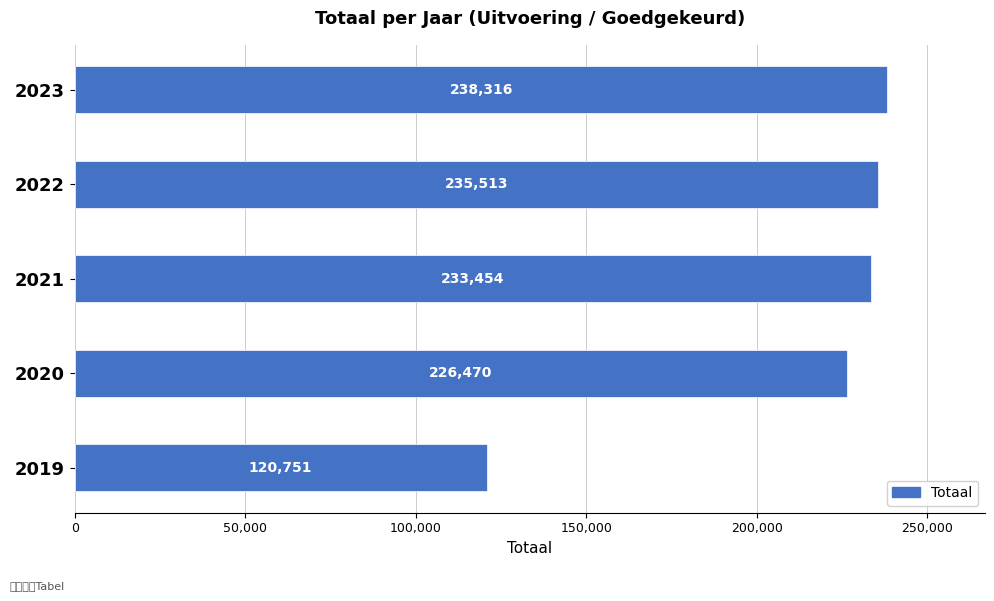

List the labels in order of value, largest first.

2023, 2022, 2021, 2020, 2019